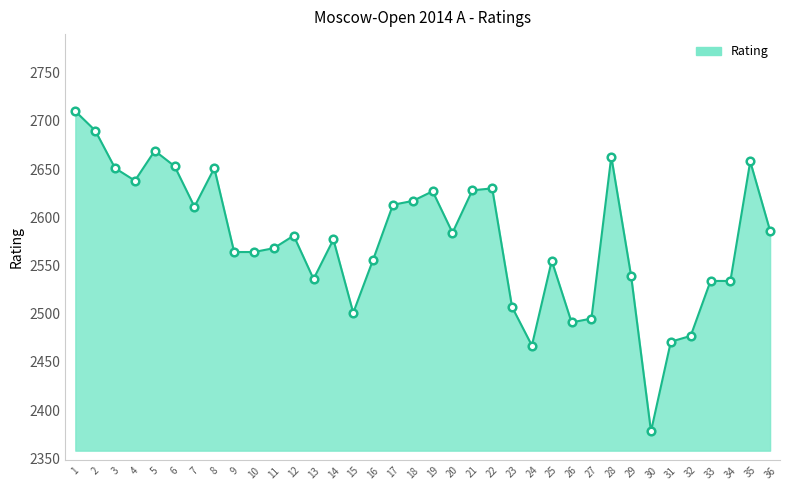

Between 14 and 12, which is larger?

12